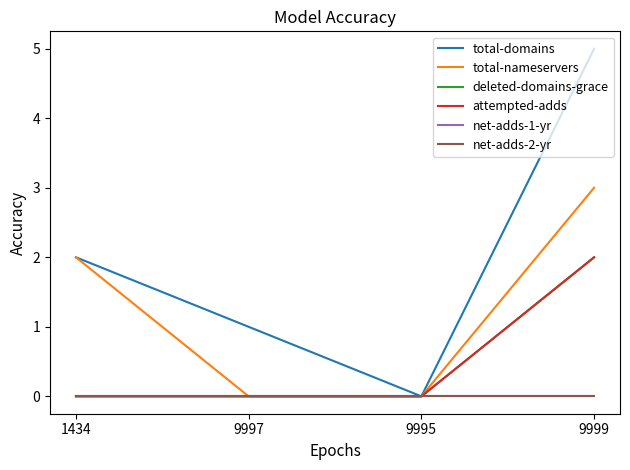

What is the greatest value displayed?

5